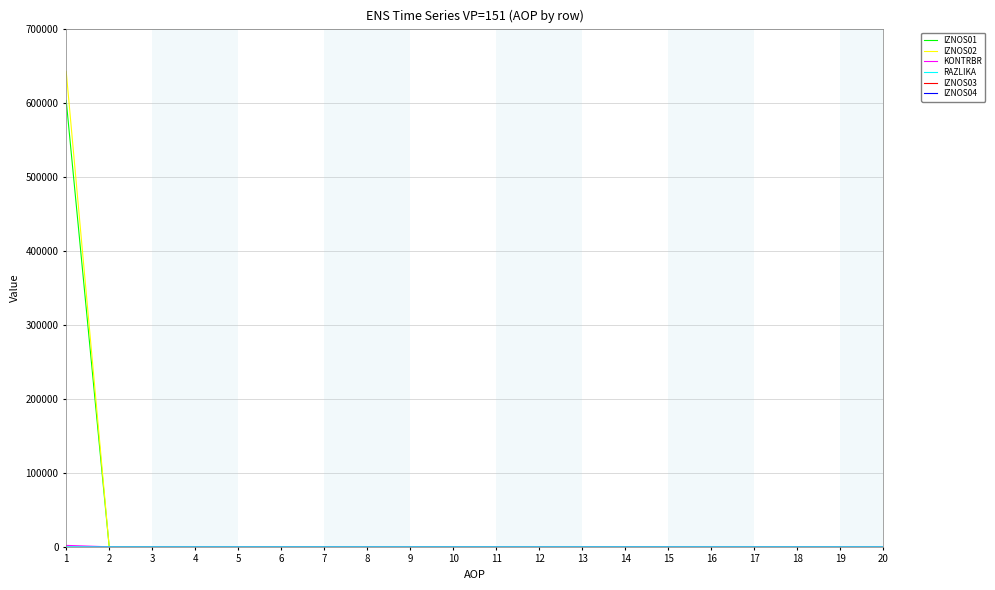

What is the value of the RAZLIKA point at the 1st from the left?

0.3